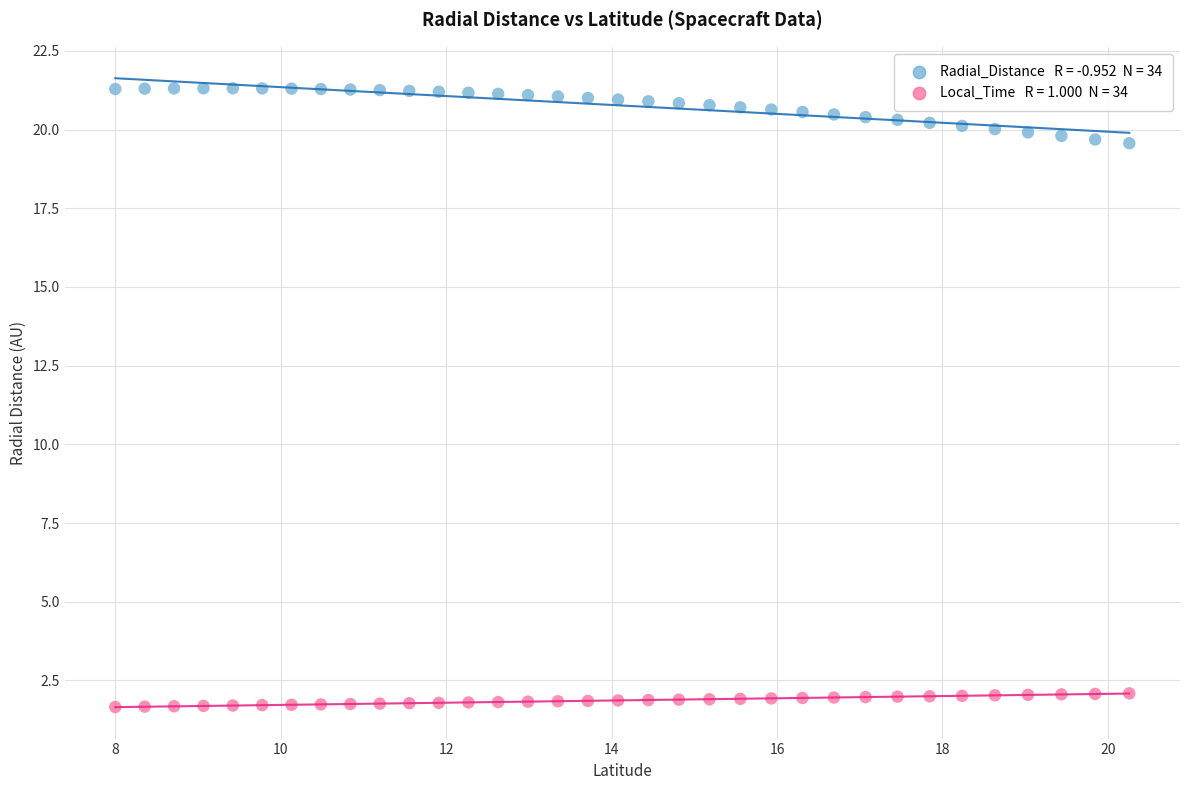

Across all data points, what is the range of X values (max minus min)?

12.3